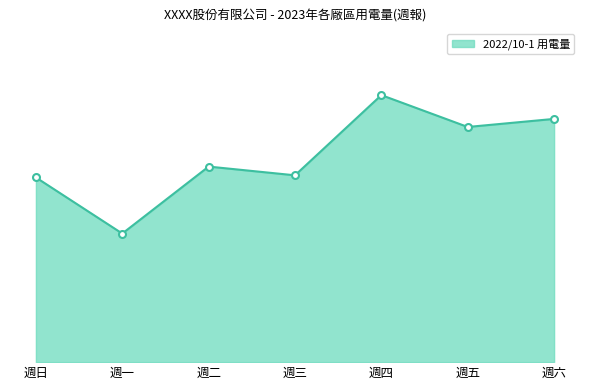

Where does the data first go above 154144?

週二